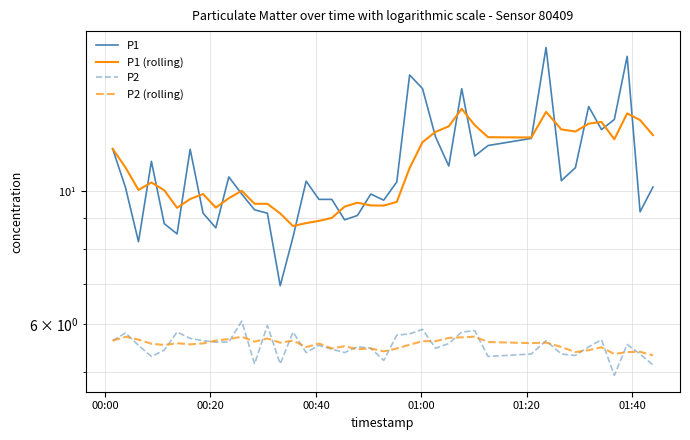

In P2 (rolling), how many points are lower than both neighbors (excluding endpoints)?

11